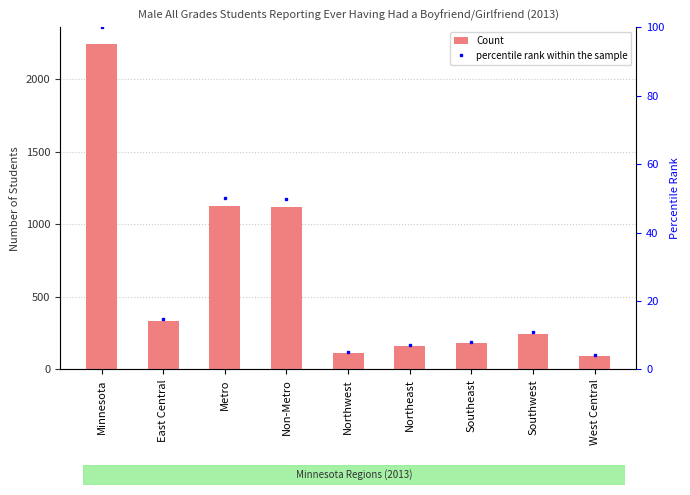

What is the lowest value of the percentile rank within the sample series?

4.1